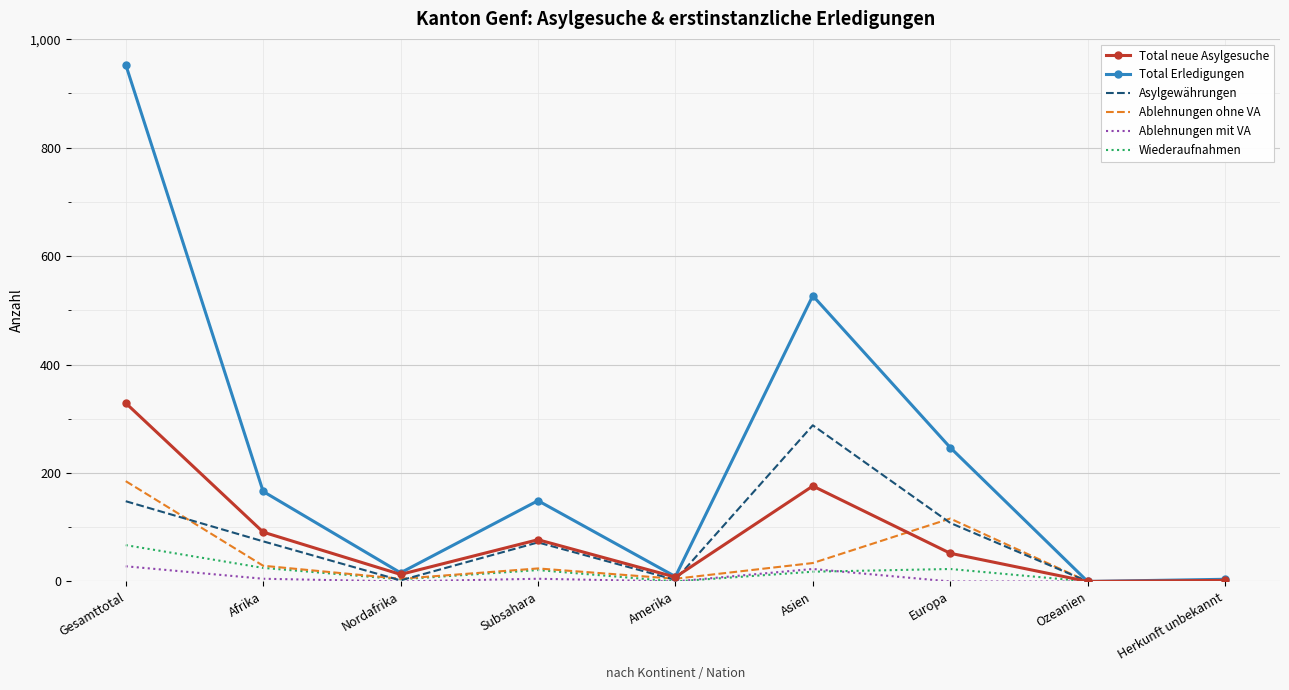

What is the highest value of the Asylgewährungen series?

288